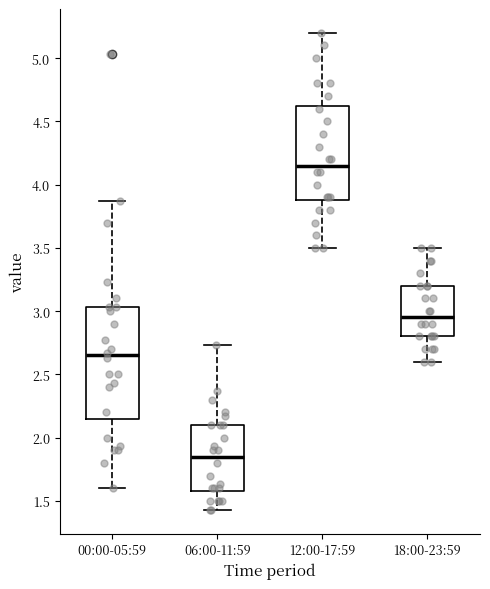

Reading left to right, read every box against the y-axis: the position of its median line, the range the box covers, and the ends of its whiskers. The values are not printed on the chart, so give them approximately, as read against the axis.

00:00-05:59: median 2.65, box 2.15 to 3.05, whiskers 1.60 to 3.85
06:00-11:59: median 1.85, box 1.60 to 2.10, whiskers 1.45 to 2.75
12:00-17:59: median 4.15, box 3.90 to 4.65, whiskers 3.50 to 5.20
18:00-23:59: median 2.95, box 2.80 to 3.20, whiskers 2.60 to 3.50